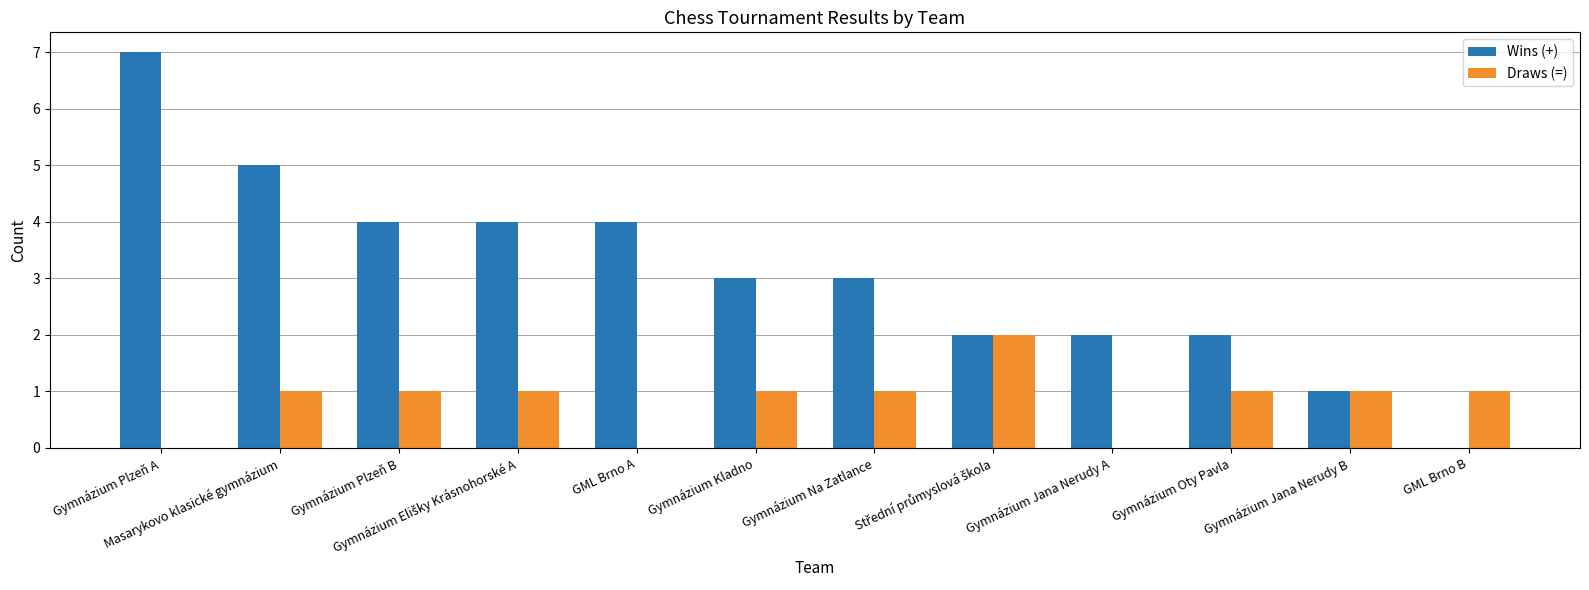

What is the greatest value displayed?

7